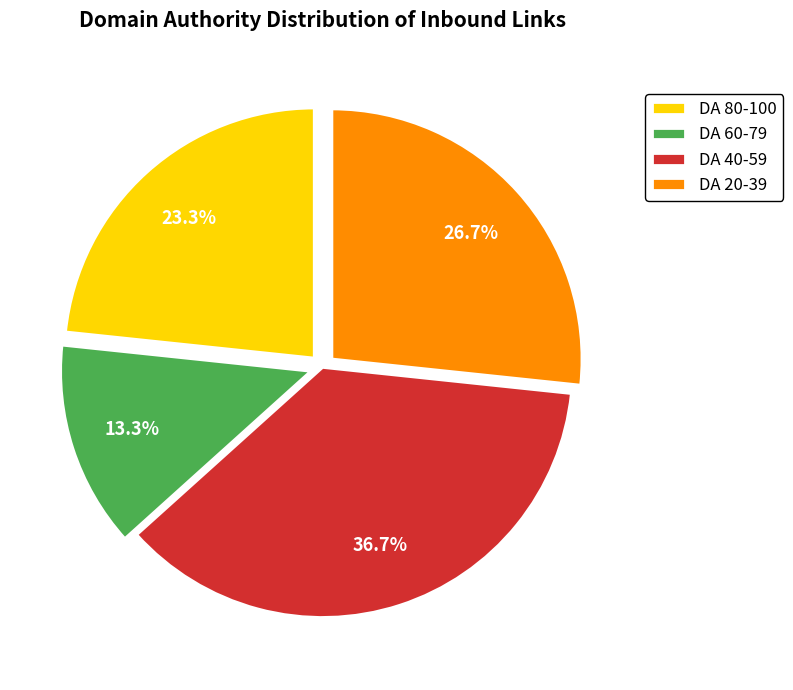

Rank the categories by value from lowest to highest.

DA 60-79, DA 80-100, DA 20-39, DA 40-59